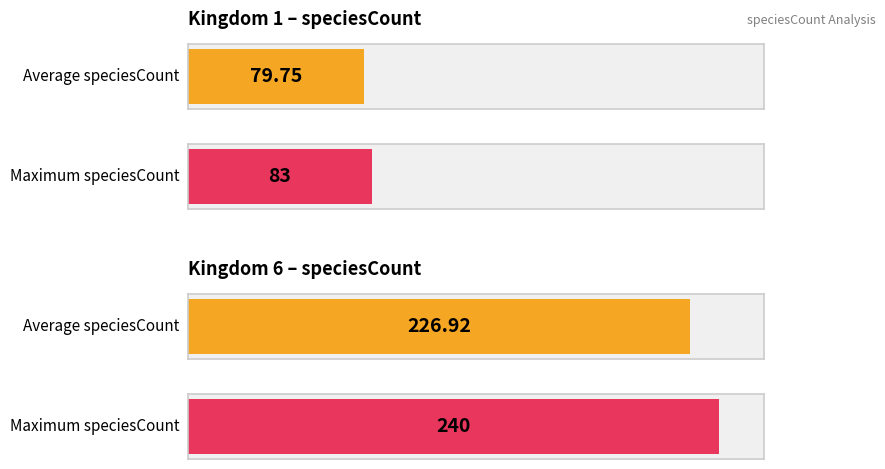

What is the value of the Kingdom 6 bar at the 2nd from the left?

240